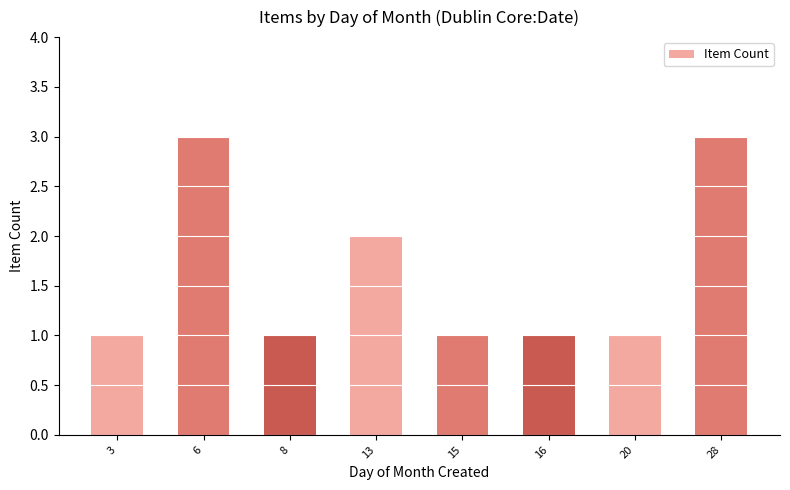

How many categories are shown in the chart?

8